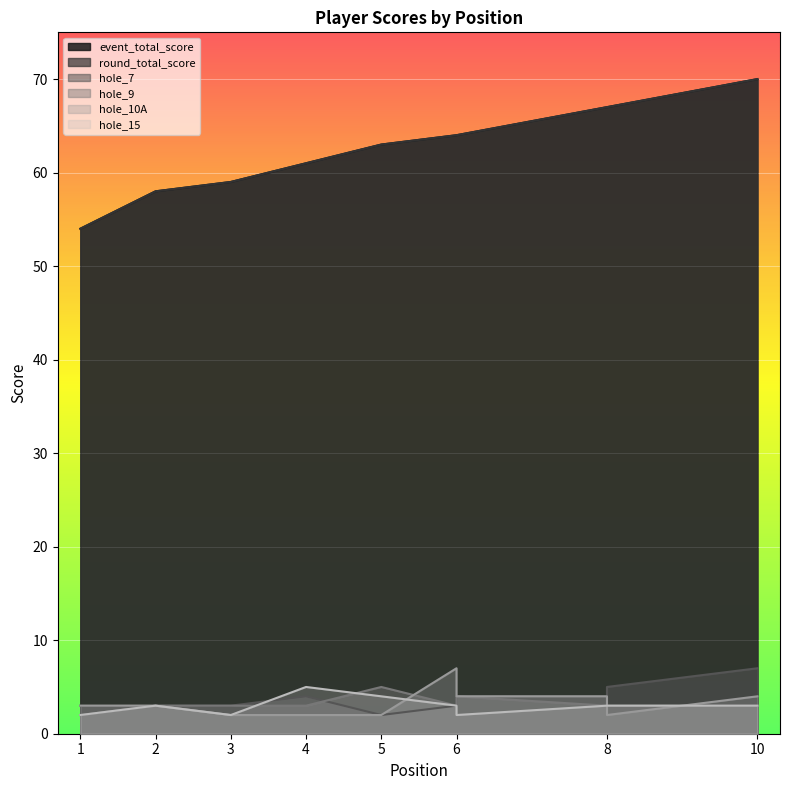

True or false: hole_7 has a value of 4 at 8.

True